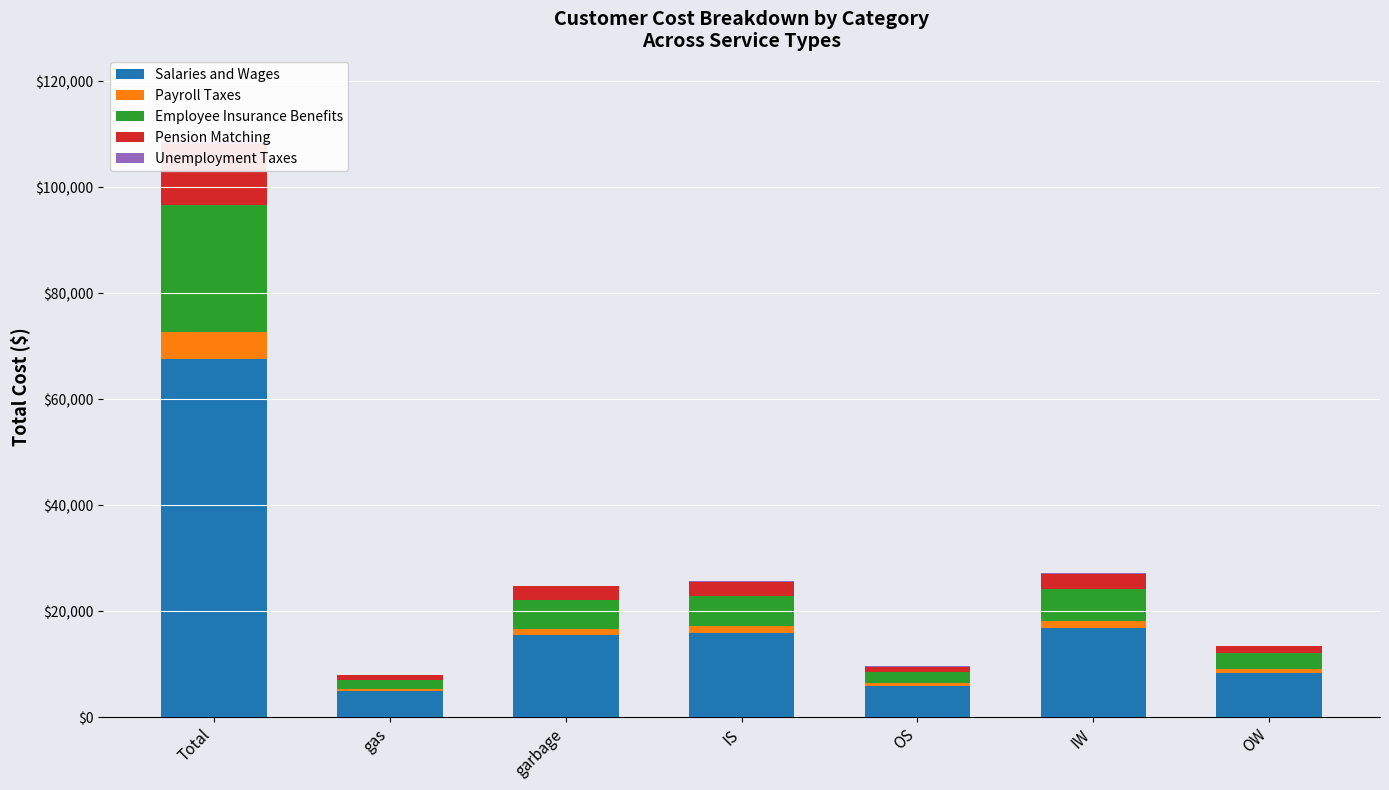

What is the difference between the highest and lowest values at OS?

5924.5